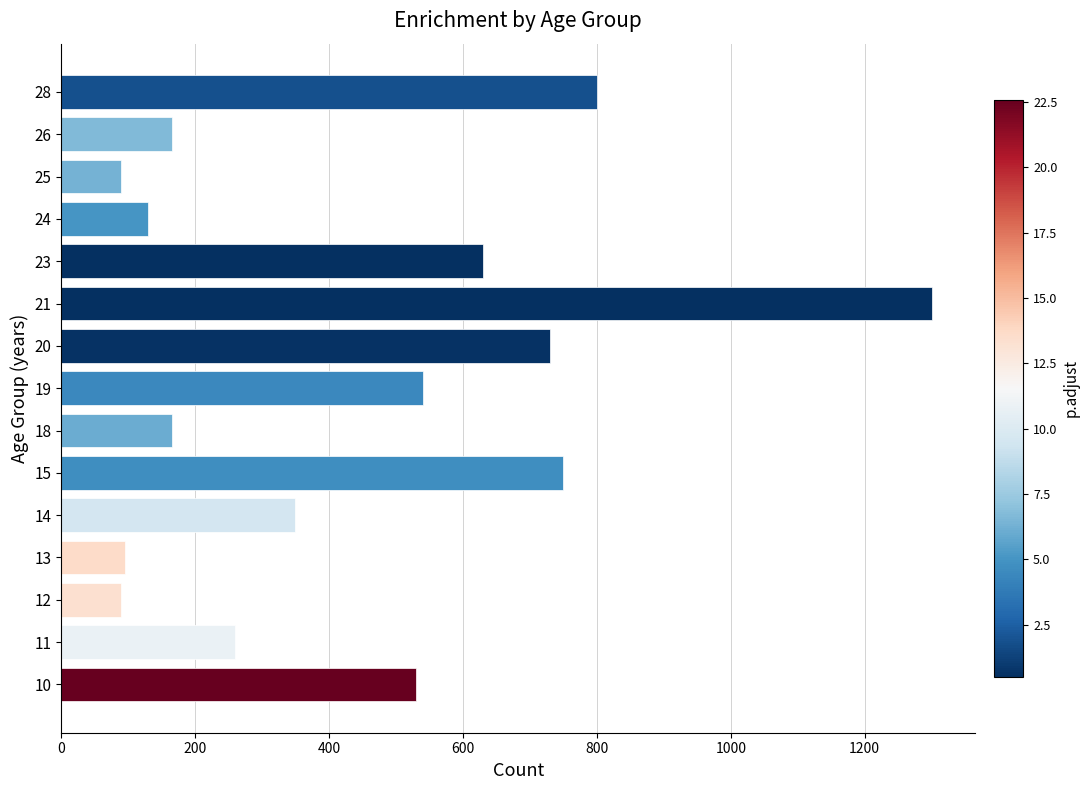

How many values are below 350?

7